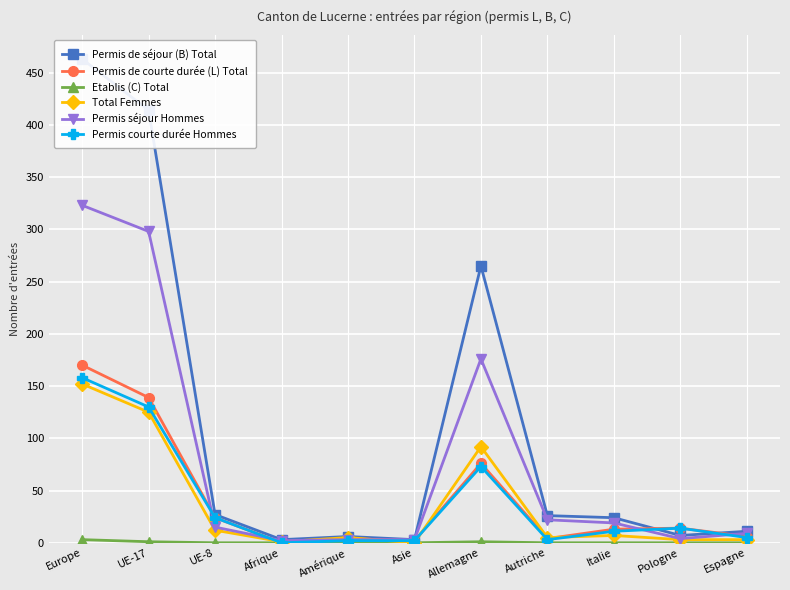

Is it true that Total Femmes equals 3 at Amérique?

False